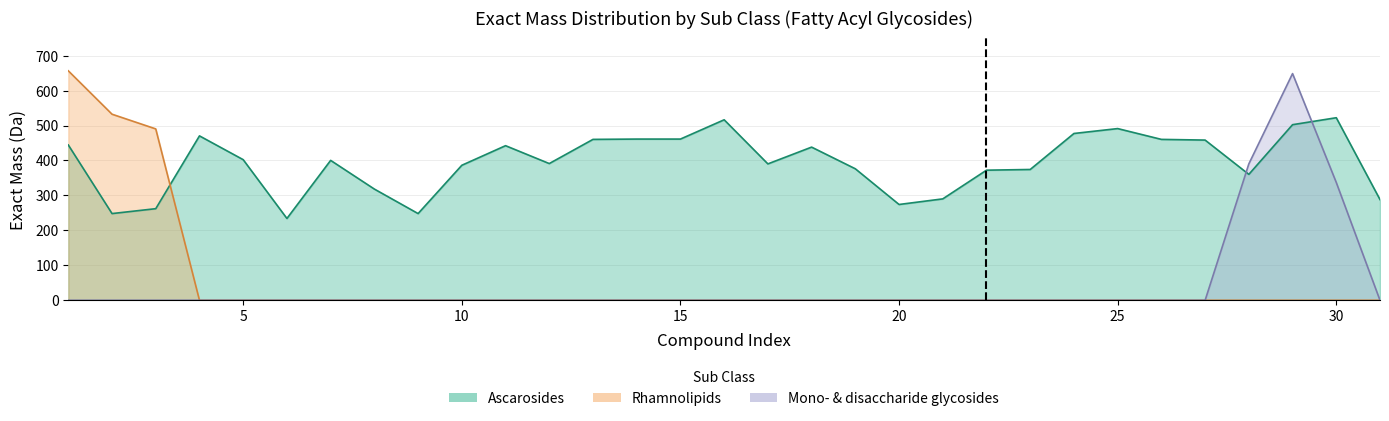

Reading left to right, extract all data points from this chart.

Ascarosides: 1=444.3	2=248.1	3=262.1	4=470.4	5=402.3	6=234.1	7=400.3	8=318.2	9=248.1	10=386.3	11=442.3	12=391.2	13=460.3	14=461.2	15=461.2	16=516.4	17=390.3	18=438.2	19=376.2	20=274.1	21=290.2	22=372.3	23=374.3	24=477.2	25=491.3	26=460.3	27=458.4	28=360.3	29=502.4	30=522.3	31=288.2
Rhamnolipids: 1=656.4	2=532.4	3=490.3	4=0.0	5=0.0	6=0.0	7=0.0	8=0.0	9=0.0	10=0.0	11=0.0	12=0.0	13=0.0	14=0.0	15=0.0	16=0.0	17=0.0	18=0.0	19=0.0	20=0.0	21=0.0	22=0.0	23=0.0	24=0.0	25=0.0	26=0.0	27=0.0	28=0.0	29=0.0	30=0.0	31=0.0
Mono- and disa-glycosides: 1=0.0	2=0.0	3=0.0	4=0.0	5=0.0	6=0.0	7=0.0	8=0.0	9=0.0	10=0.0	11=0.0	12=0.0	13=0.0	14=0.0	15=0.0	16=0.0	17=0.0	18=0.0	19=0.0	20=0.0	21=0.0	22=0.0	23=0.0	24=0.0	25=0.0	26=0.0	27=0.0	28=390.2	29=648.5	30=337.1	31=0.0